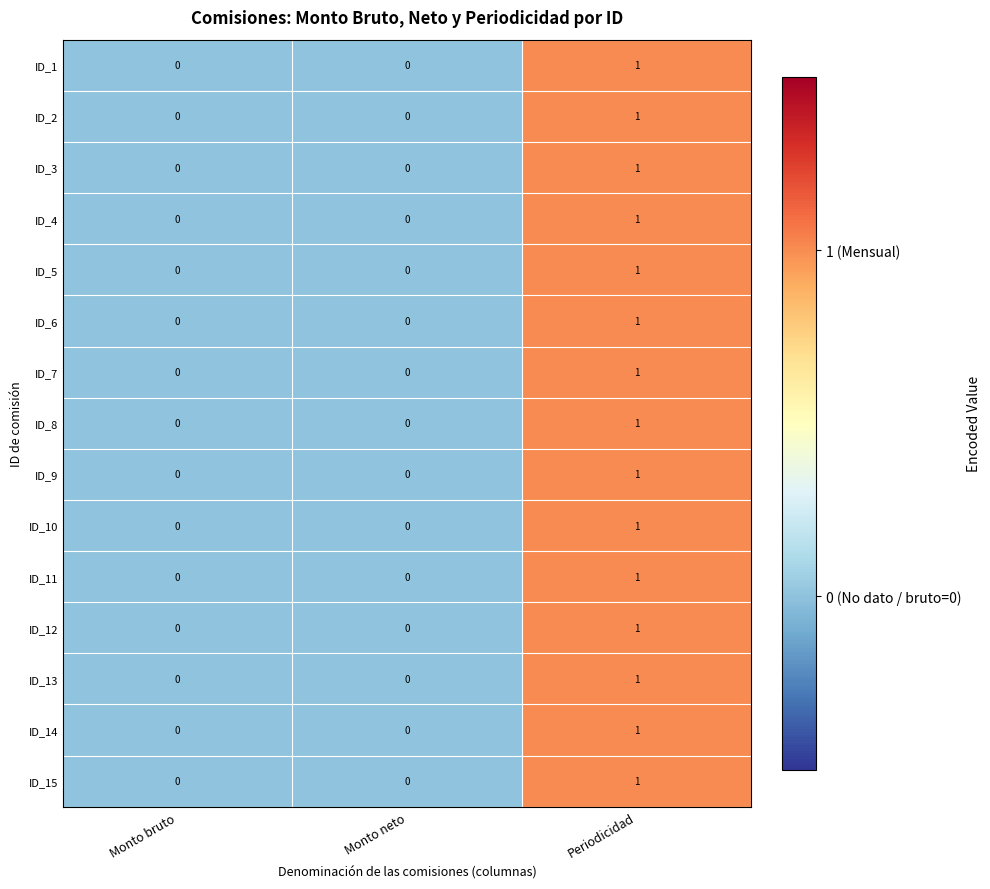

Which category has the highest value in the ID_14 series?

Periodicidad